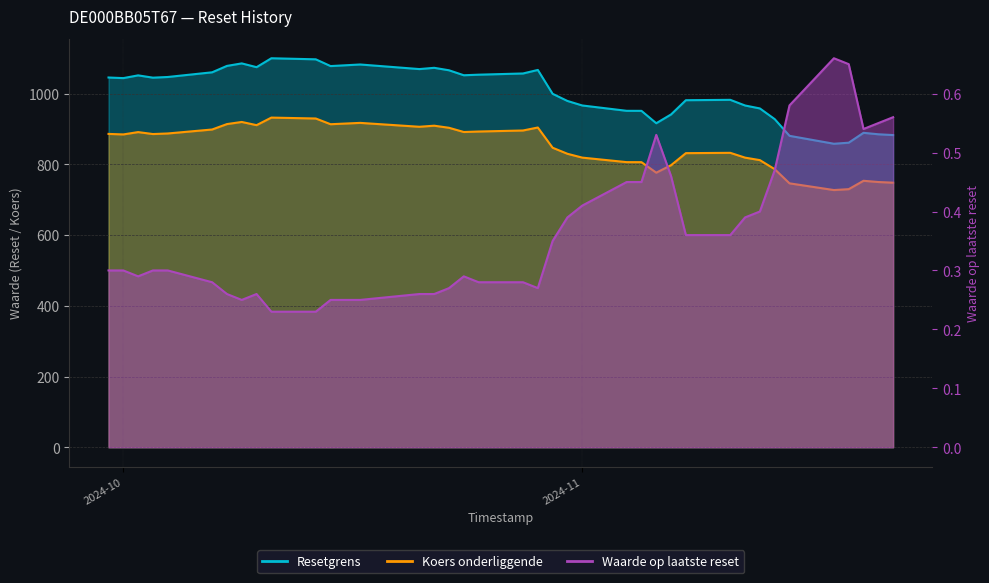

True or false: Waarde op laatste reset and Resetgrens cross at least once.

False